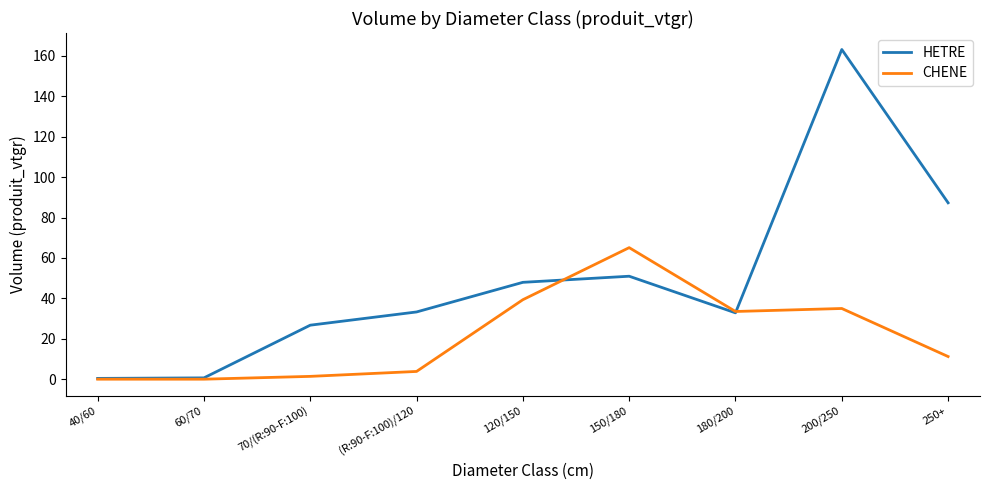

What position from the left is 200/250?

8